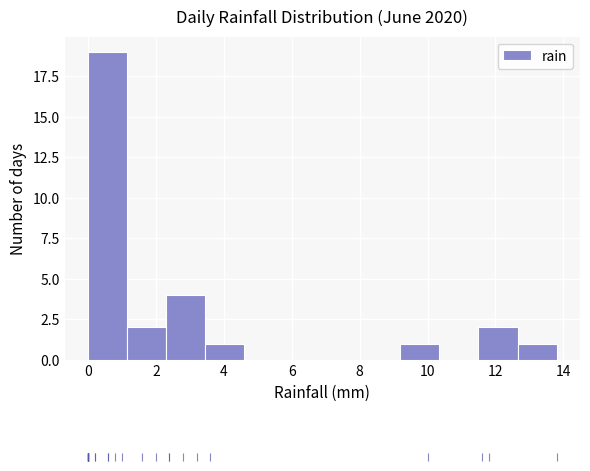

What is the height of the bar covering 2.30 to 3.45 on the x-axis? Neither the bar edges nor the heights are printed on the chart, so give them approximately, as read against the axes.

4